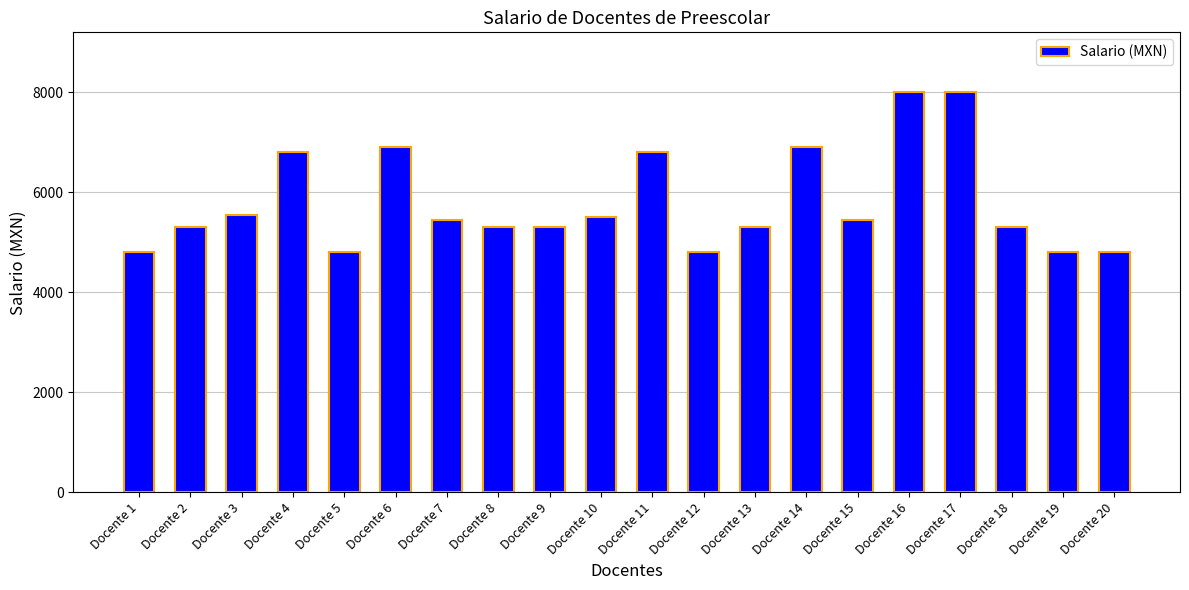

Reading left to right, extract all data points from this chart.

Docente 1=4800	Docente 2=5300	Docente 3=5550	Docente 4=6800	Docente 5=4800	Docente 6=6900	Docente 7=5450	Docente 8=5300	Docente 9=5300	Docente 10=5500	Docente 11=6800	Docente 12=4800	Docente 13=5300	Docente 14=6900	Docente 15=5450	Docente 16=8000	Docente 17=8000	Docente 18=5300	Docente 19=4800	Docente 20=4800